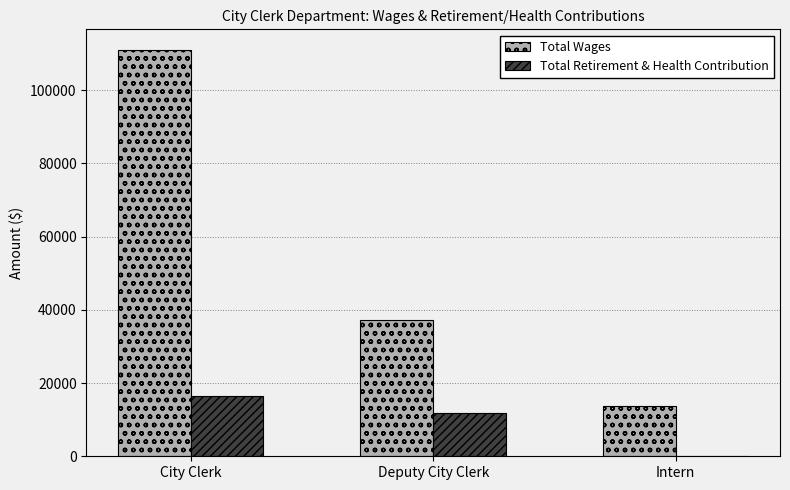

Reading left to right, what are all the values shown in this chart?

Total Wages: 111063	37356	13711
Total Retirement & Health Contribution: 16483	11789	0